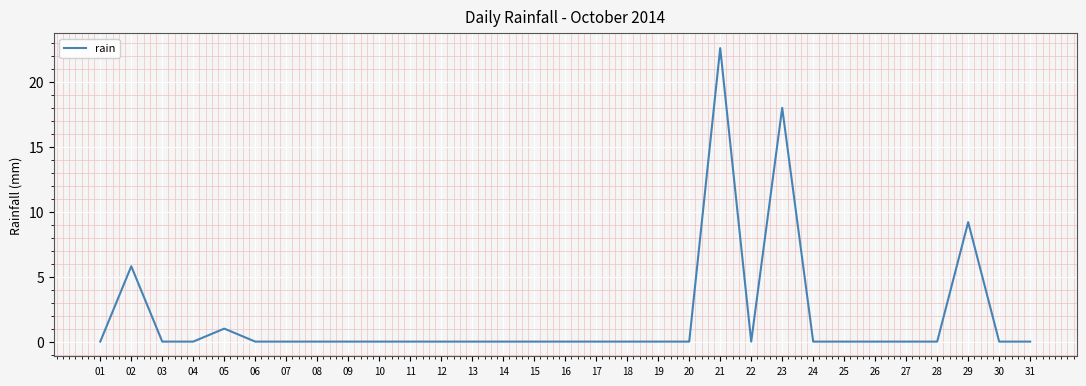

Where is the data nearest to the value 11?

29